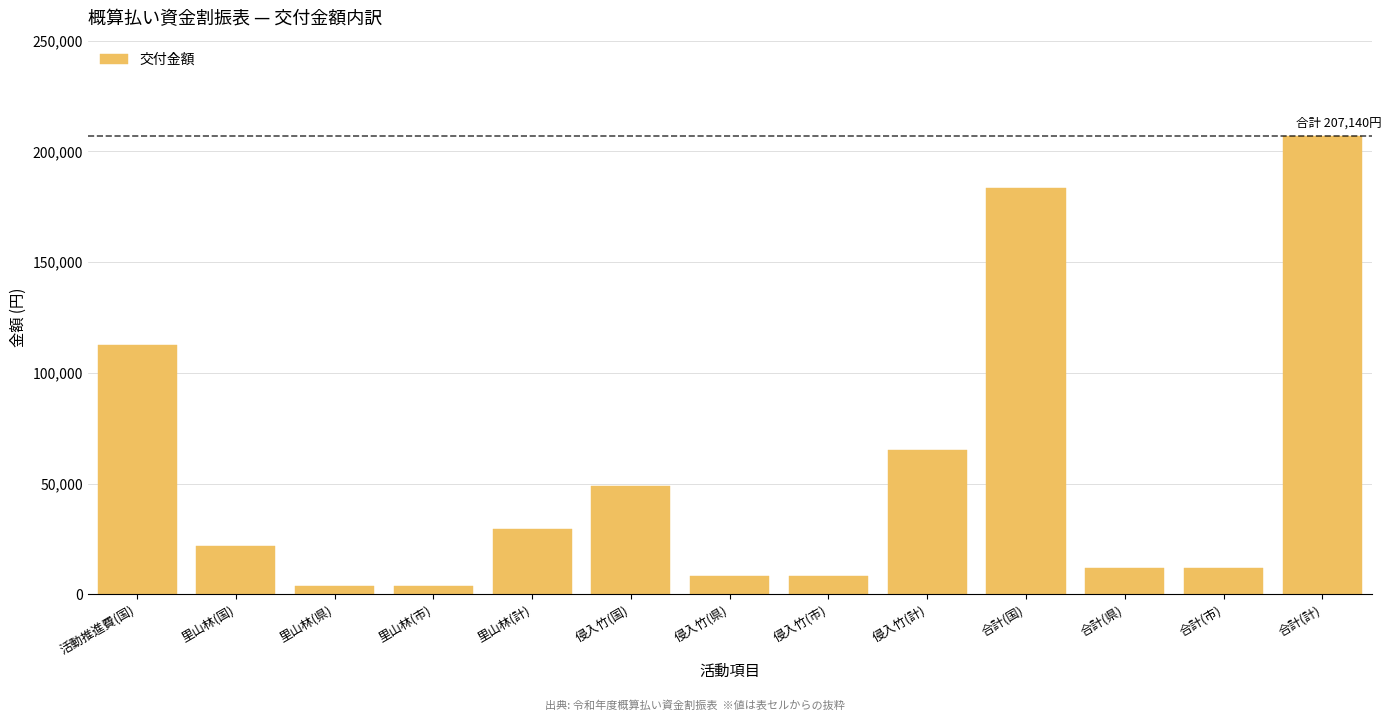

Reading left to right, list all the values displayed in this chart.

活動推進費(国)=112500	里山林(国)=22000	里山林(県)=3660	里山林(市)=3660	里山林(計)=29320	侵入竹(国)=49000	侵入竹(県)=8160	侵入竹(市)=8160	侵入竹(計)=65320	合計(国)=183500	合計(県)=11820	合計(市)=11820	合計(計)=207140